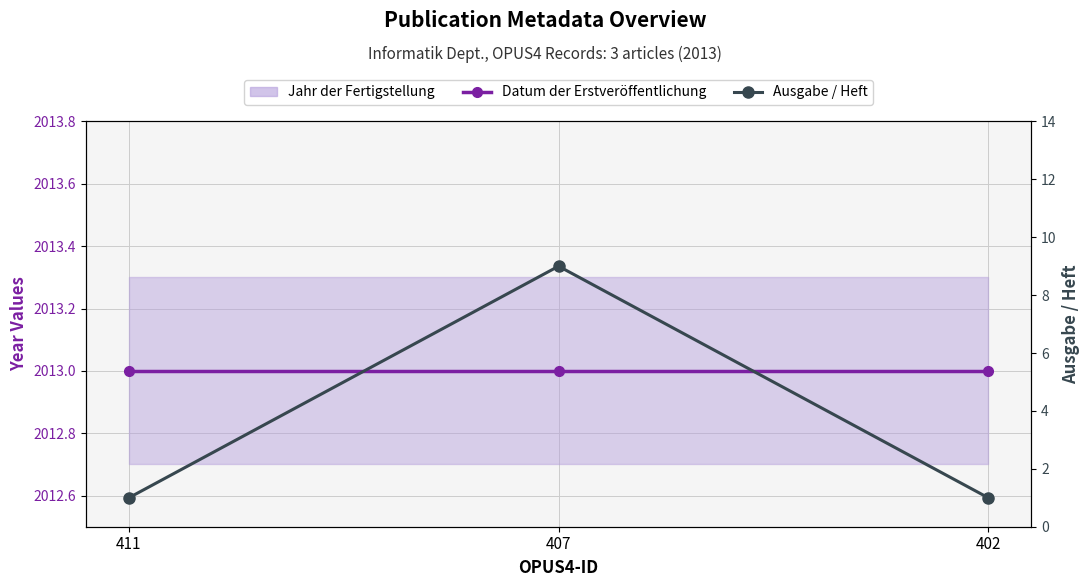

The Datum der Erstveröffentlichung series shows 2013 at 411. True or false?

True